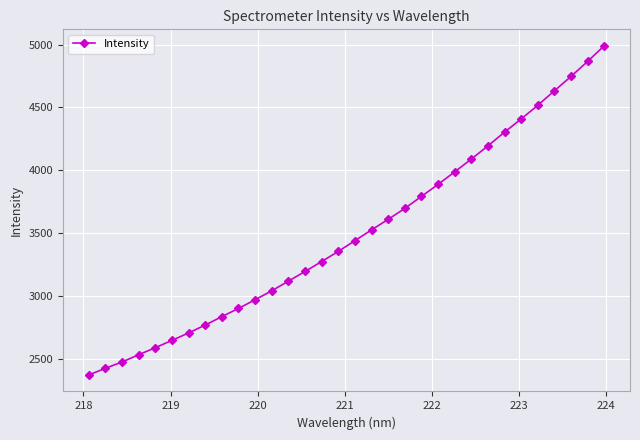

What is the greatest value displayed?

4990.2